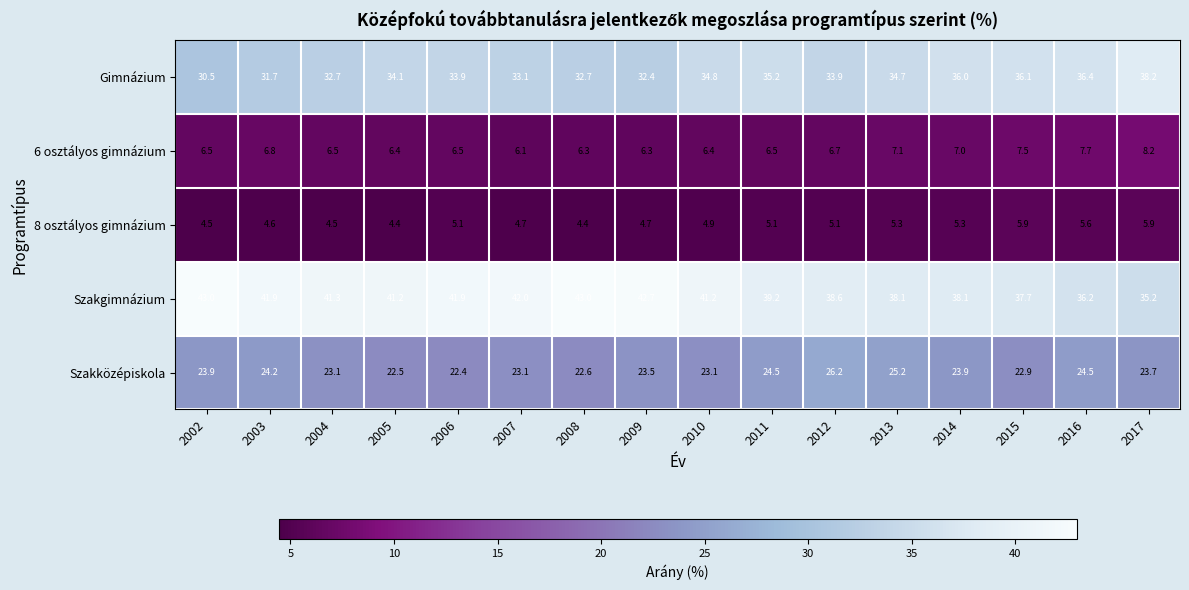

What is the difference between the highest and lowest values at 2015?

31.8